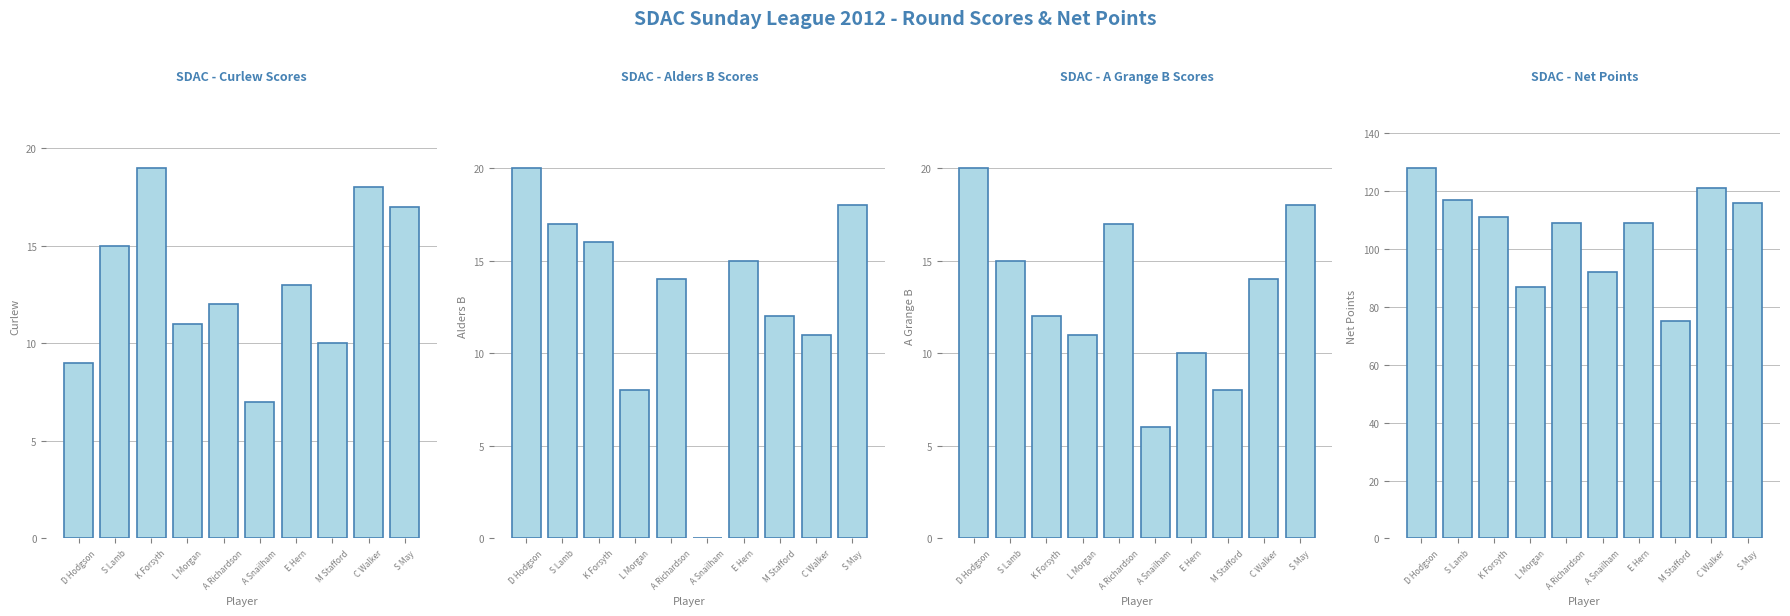

How many values in the Net Points series exceed 111?

4